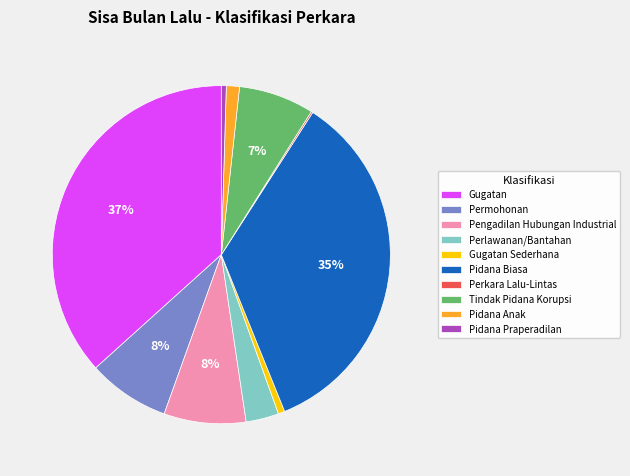

To the nearest percent, what is the average slice percentage?

10%